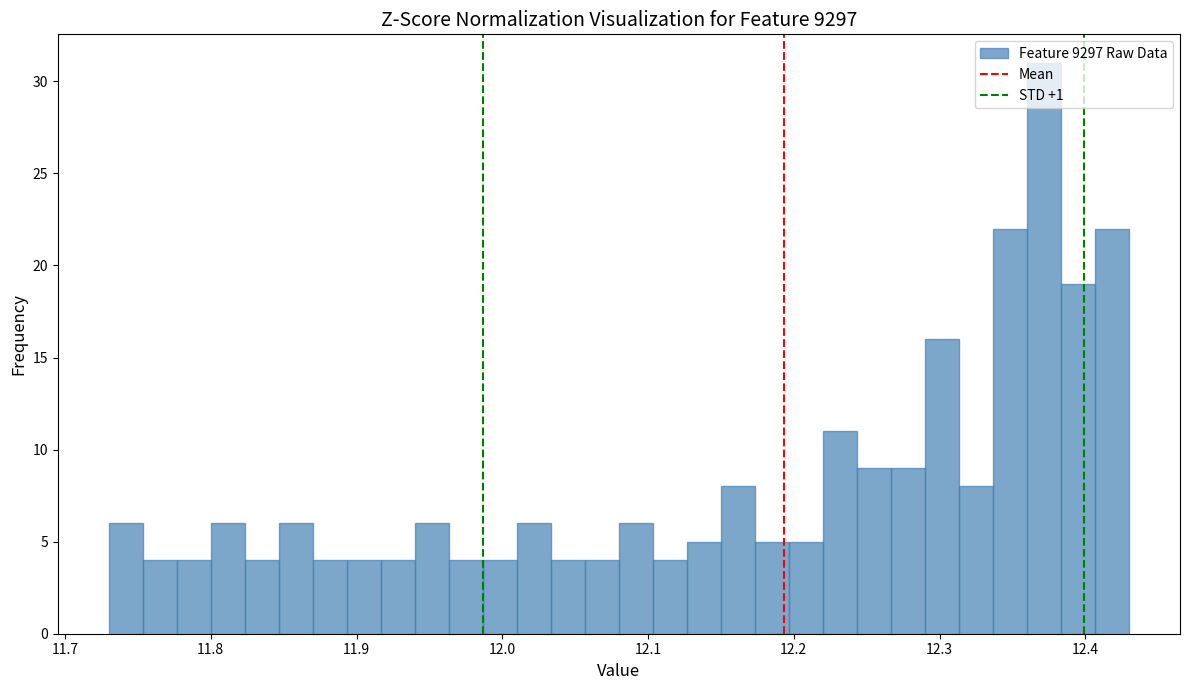

Around what value on the x-axis is the tallest bar? Give the approximate position of its centre, as read against the axis.

12.37